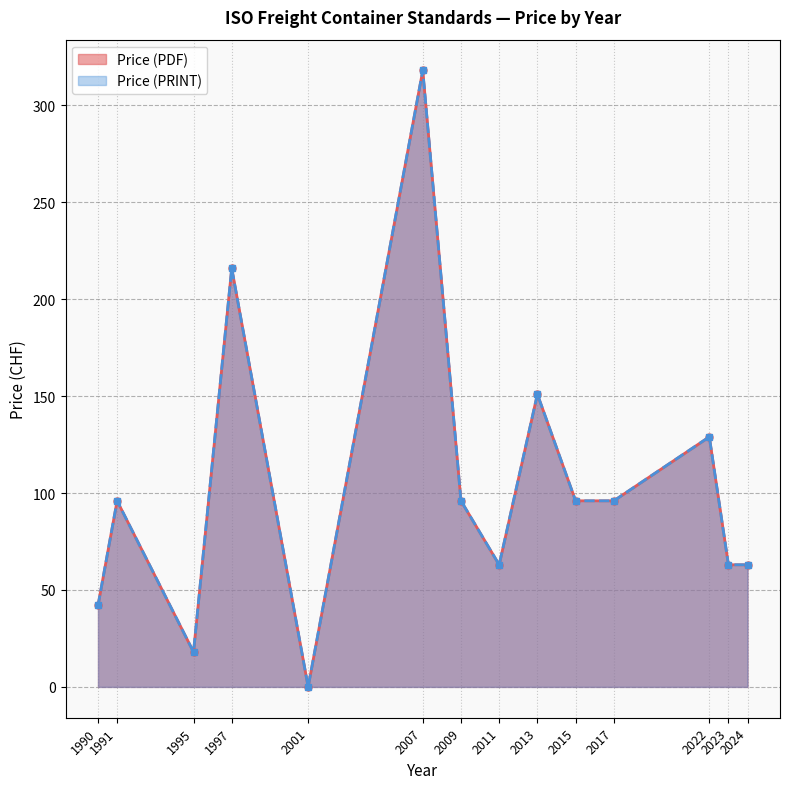

Where is the first local maximum for Price (PDF)?

1991